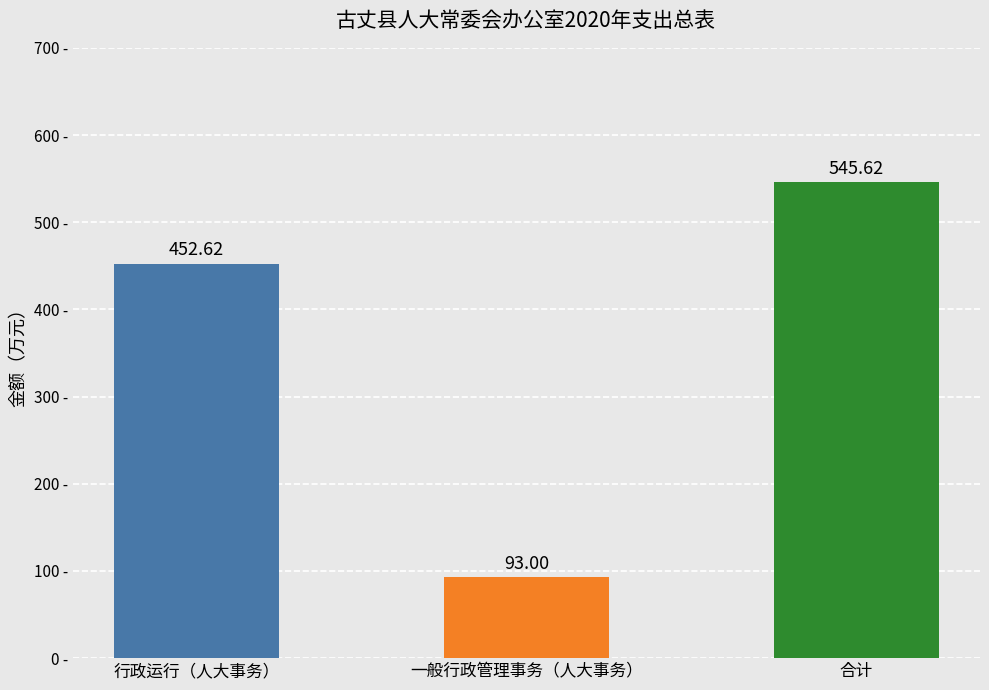

Which label corresponds to the largest value in the chart?

合计